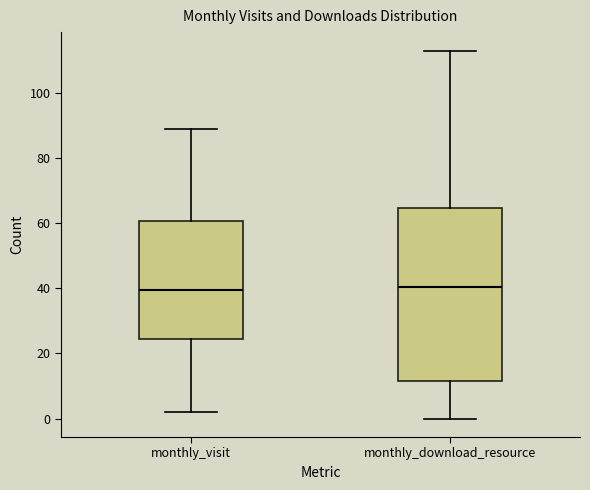

Reading left to right, read every box against the y-axis: the position of its median line, the range the box covers, and the ends of its whiskers. The values are not printed on the chart, so give them approximately, as read against the axis.

monthly_visit: median 40, box 24 to 60, whiskers 2 to 90
monthly_download_resource: median 40, box 12 to 64, whiskers 0 to 114